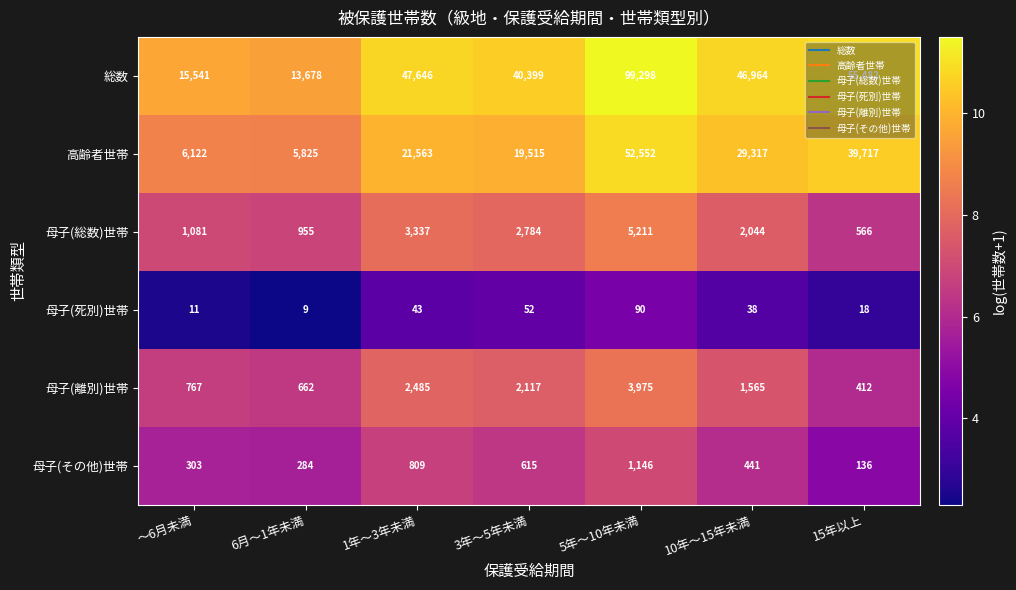

Is it true that 高齢者世帯 equals 63143 at 15年以上?

False